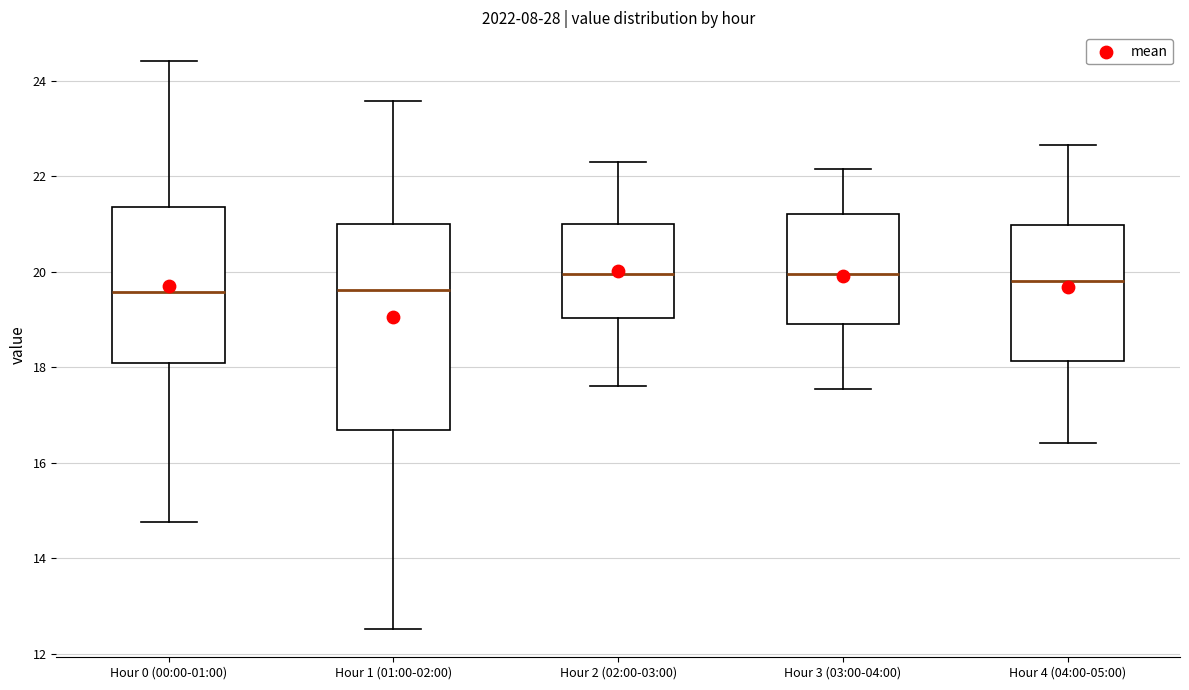

Reading left to right, transcribe this box plot: for each box, give where its median line is, the range the box spans, and where its two whiskers end, as read against the y-axis. The values are not printed on the chart, so give them approximately, as read against the axis.

Hour 0 (00:00-01:00): median 19.6, box 18.0 to 21.4, whiskers 14.8 to 24.4
Hour 1 (01:00-02:00): median 19.6, box 16.6 to 21.0, whiskers 12.6 to 23.6
Hour 2 (02:00-03:00): median 20.0, box 19.0 to 21.0, whiskers 17.6 to 22.4
Hour 3 (03:00-04:00): median 20.0, box 19.0 to 21.2, whiskers 17.6 to 22.2
Hour 4 (04:00-05:00): median 19.8, box 18.2 to 21.0, whiskers 16.4 to 22.6